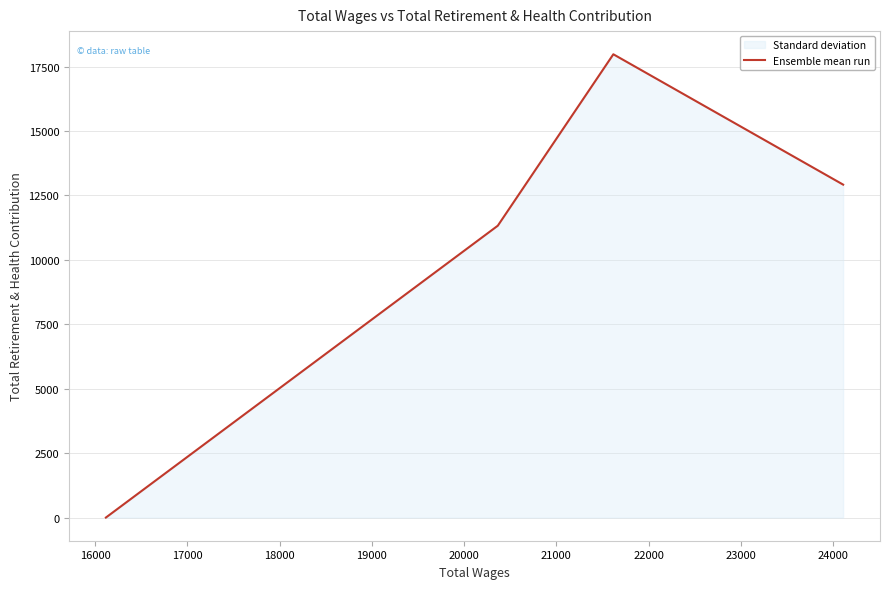

What is the sum of all values?

42228